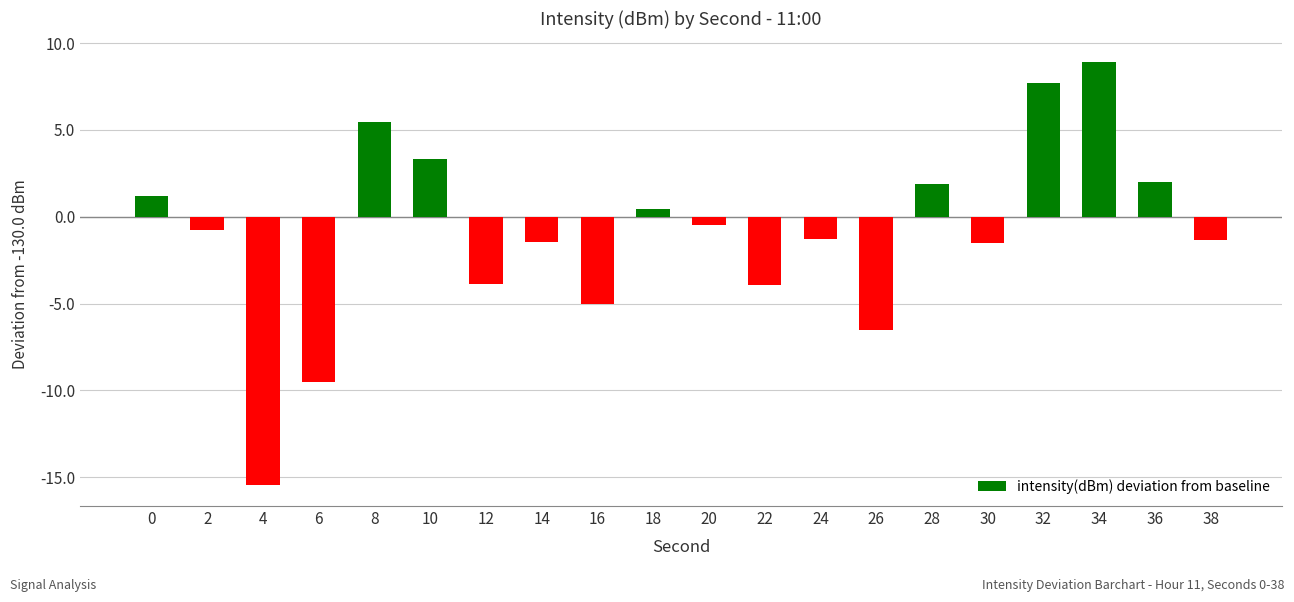

How many data points are less than 0?

12